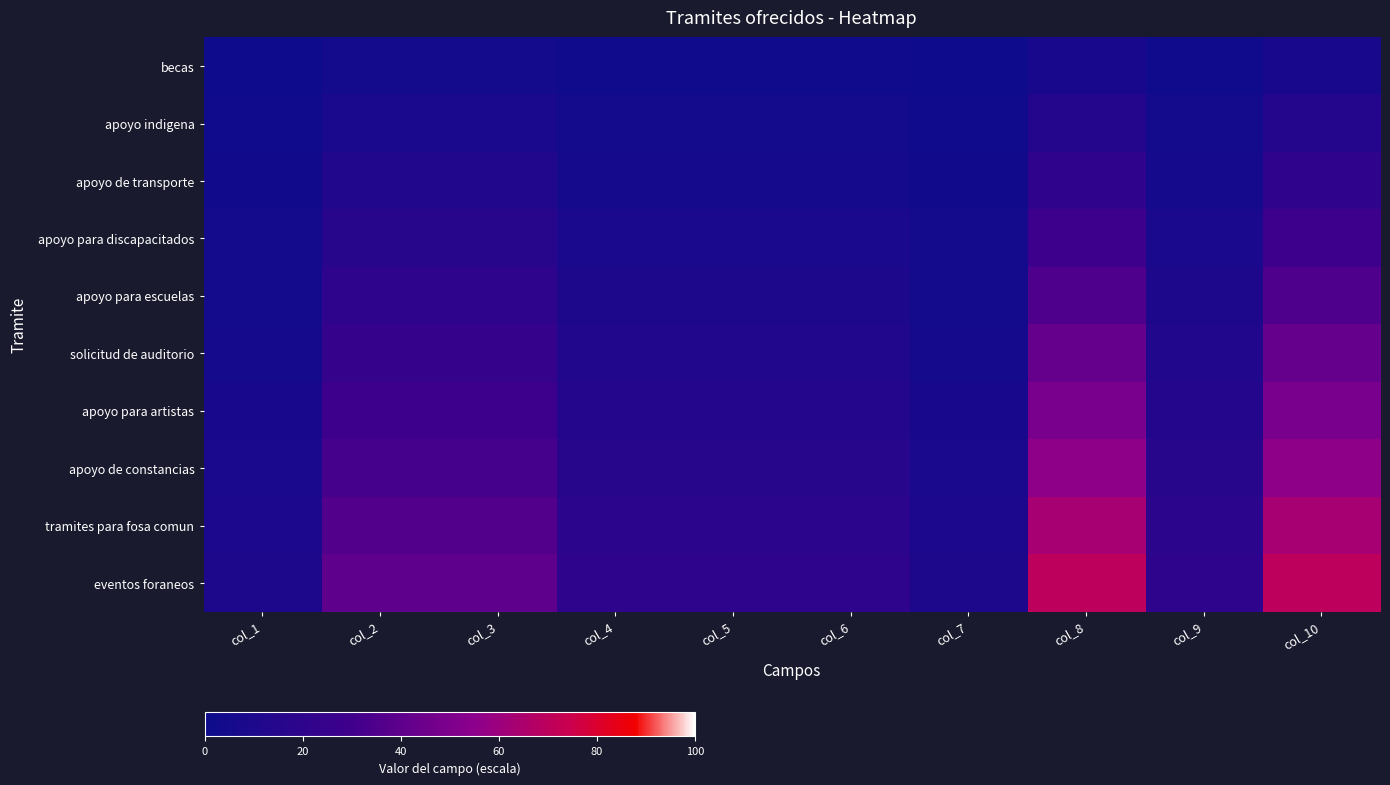

Between col_3 and col_10, which is larger?

col_10